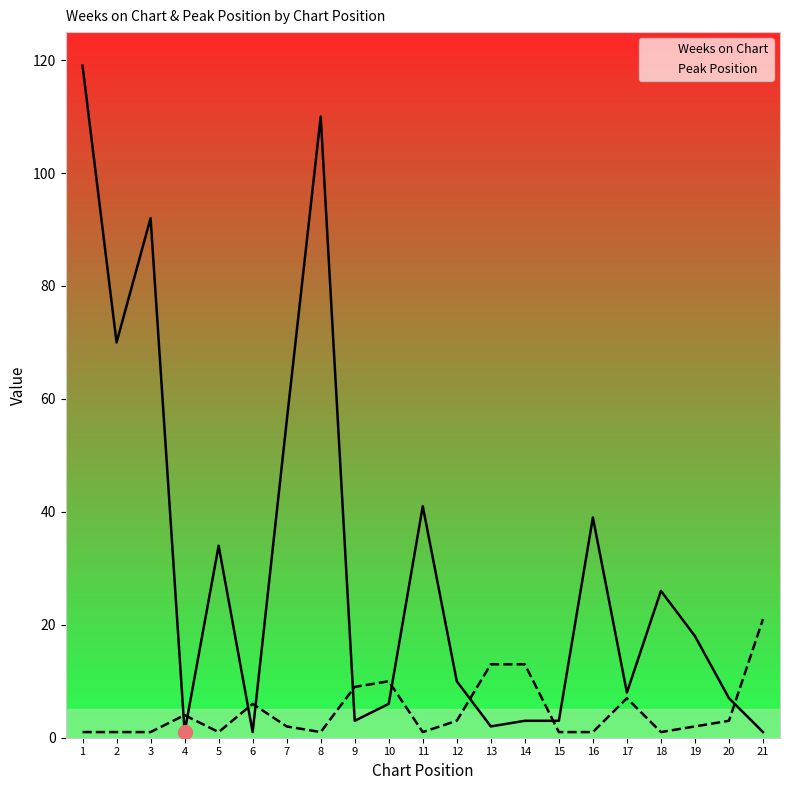

How many lines are shown in the chart?

2